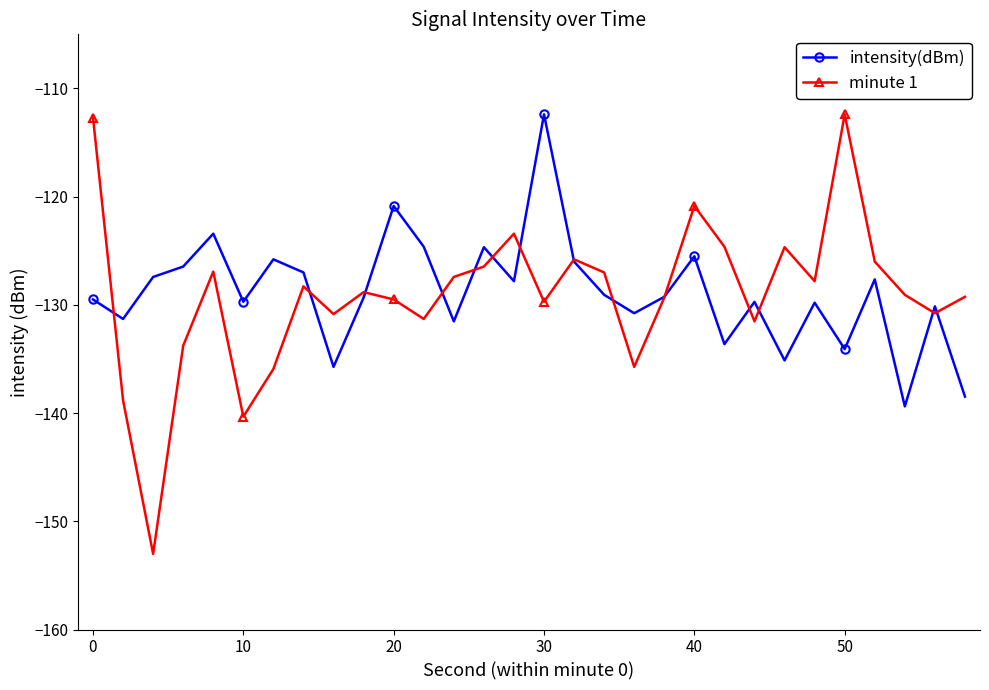

True or false: intensity(dBm) has more than 0 interior local peaks.

True